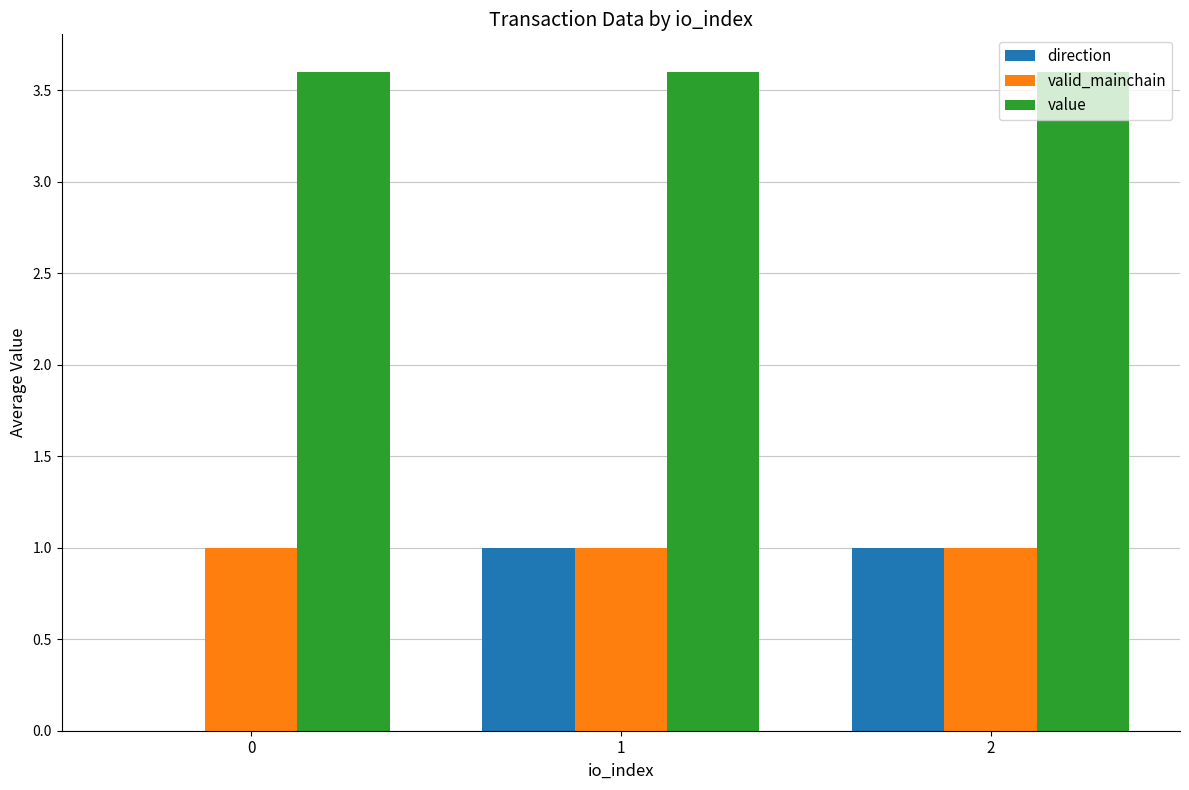

List the labels in order of value value, largest first.

0, 1, 2